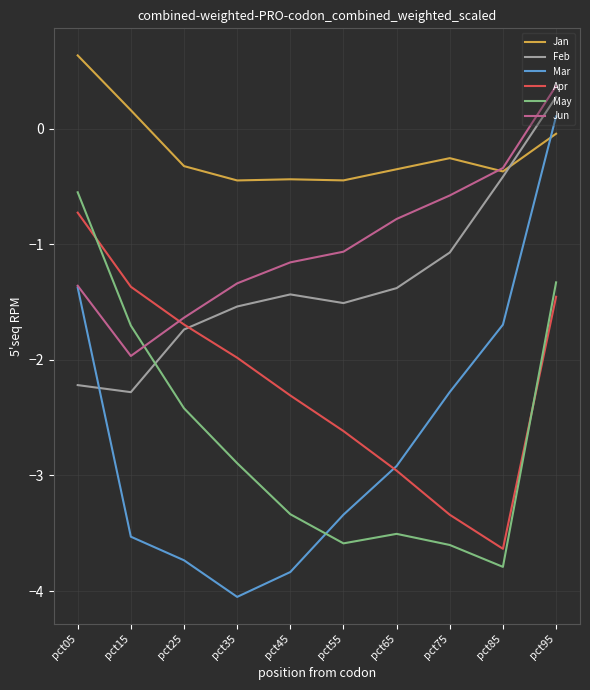

What is the spread (max minus min) of values at pct45?

3.4